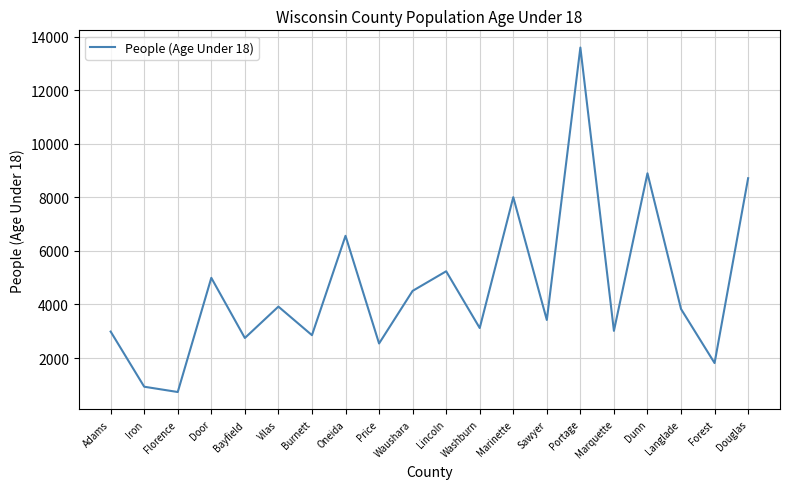

Which label corresponds to the smallest value in the chart?

Florence